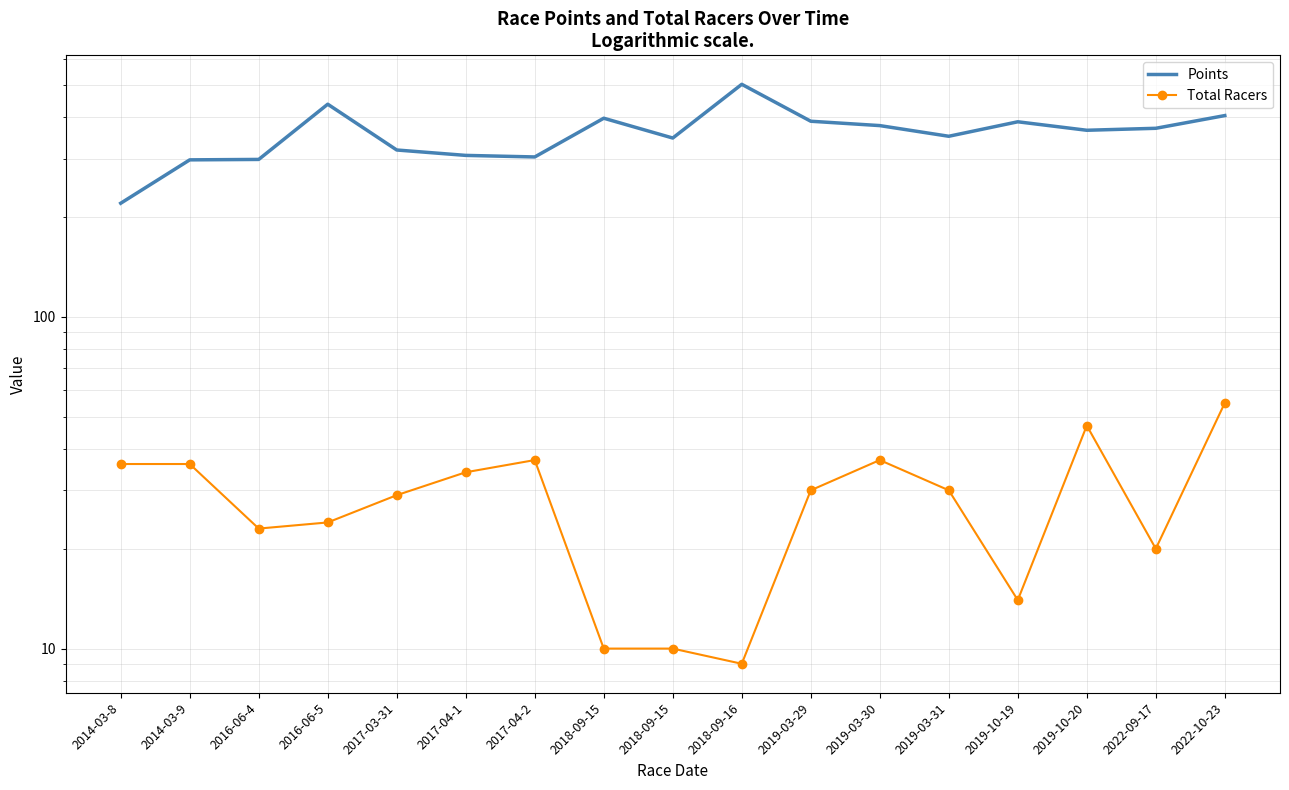

True or false: Total Racers and Points intersect in this chart.

False